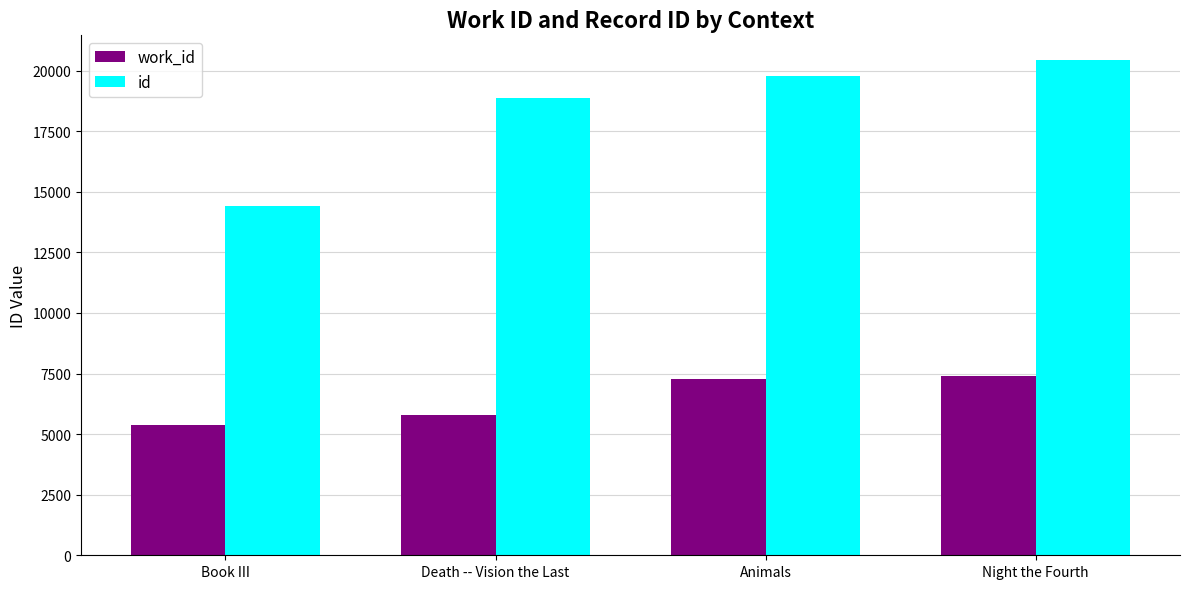

Which series has the largest range (max minus min)?

id